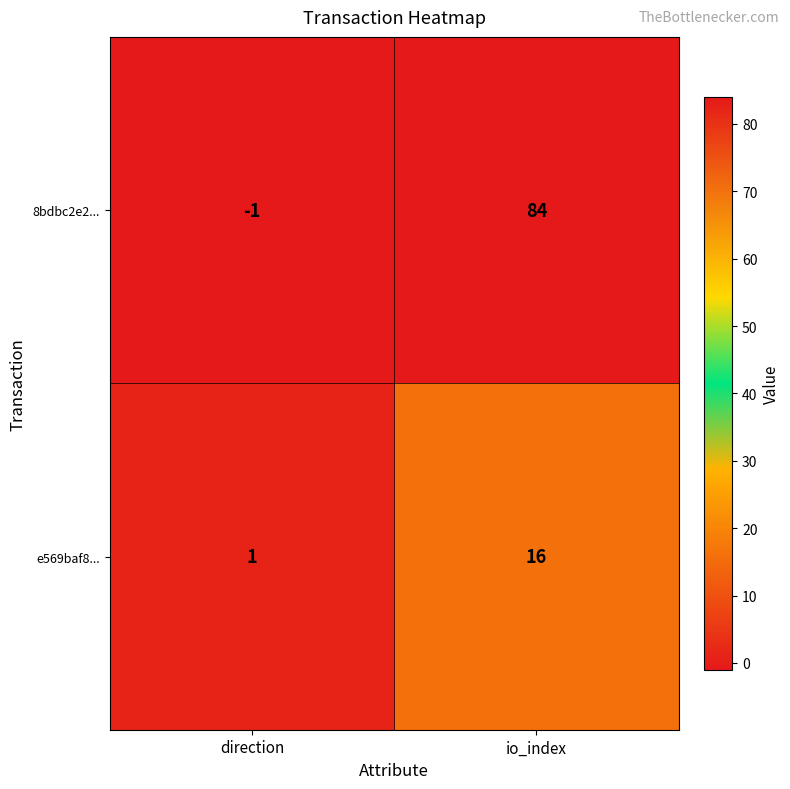

What is the sum of all 8bdbc2e2... values?

83